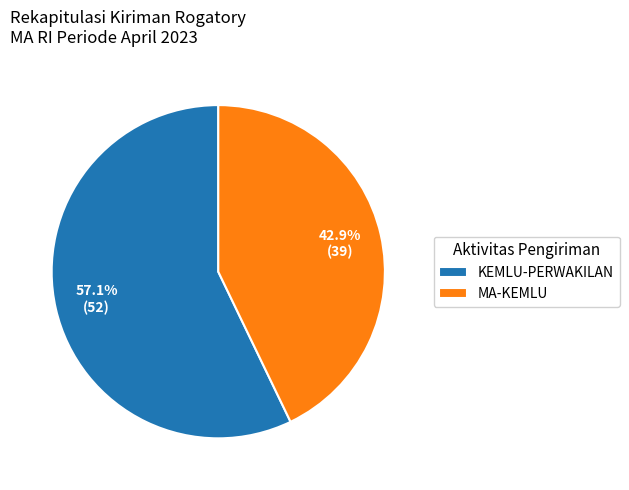

What percentage is the MA-KEMLU slice, to the nearest percent?

43%